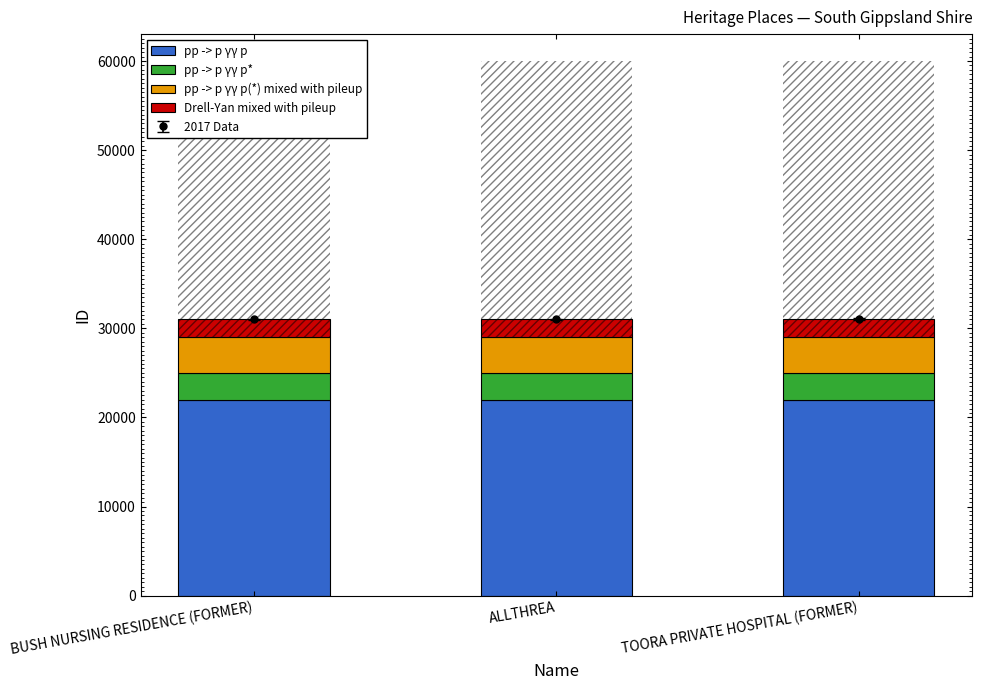

What position from the left is ALLTHREA?

2